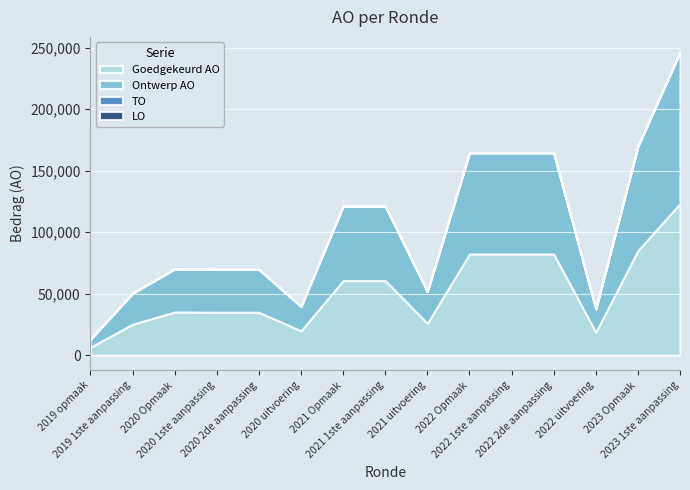

What are all the series names shown in the legend?

Goedgekeurd AO, Ontwerp AO, TO, LO